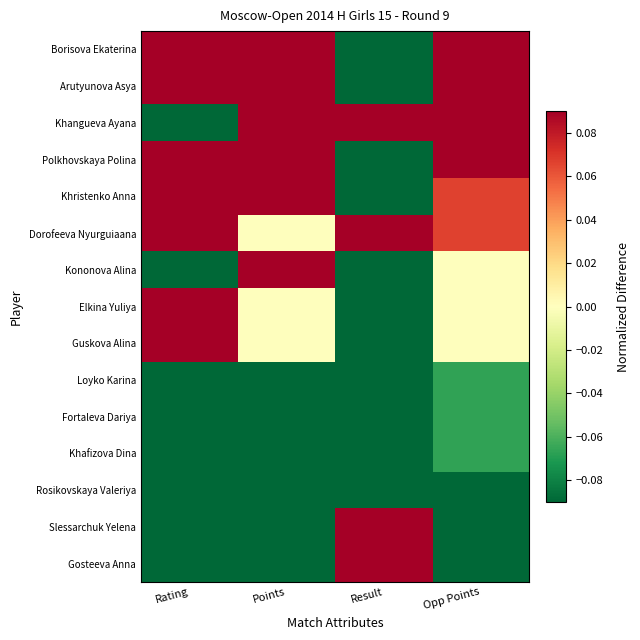

At how many categories does at least one series exceed 0?

4